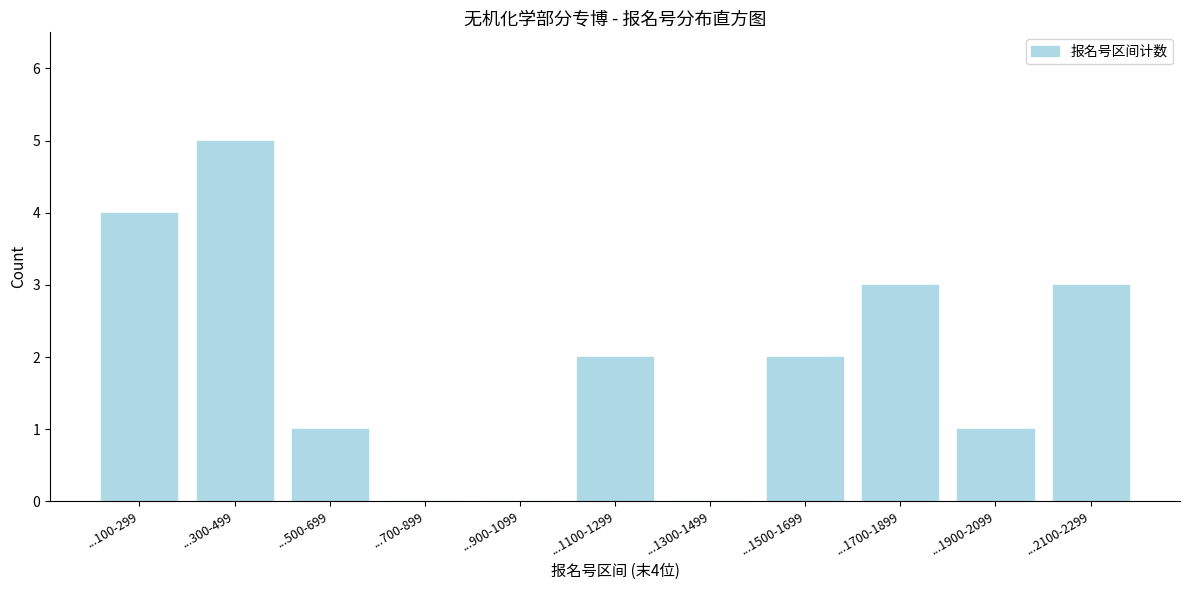

Reading left to right, transcribe all the data shown in this chart.

...100-299=4	...300-499=5	...500-699=1	...700-899=0	...900-1099=0	...1100-1299=2	...1300-1499=0	...1500-1699=2	...1700-1899=3	...1900-2099=1	...2100-2299=3